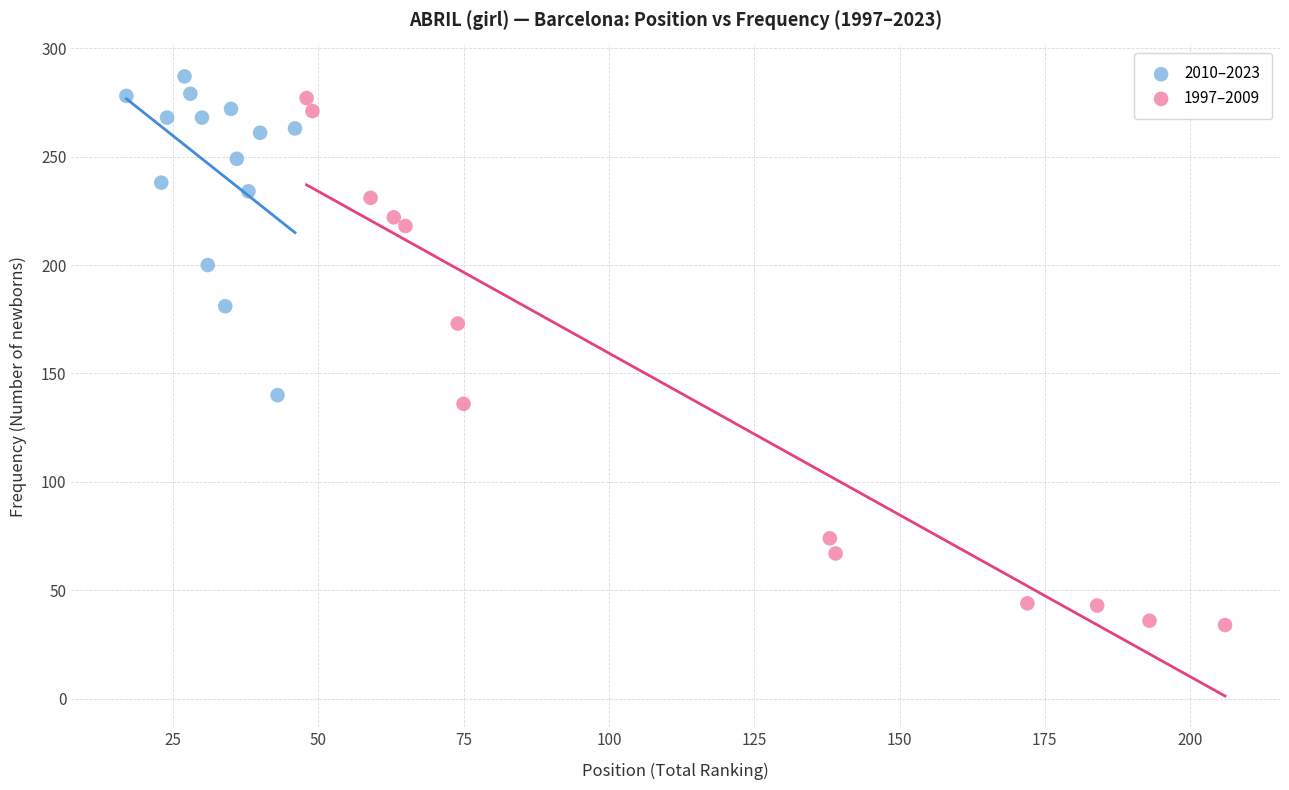

Which series reaches the maximum Y coordinate?

2010–2023